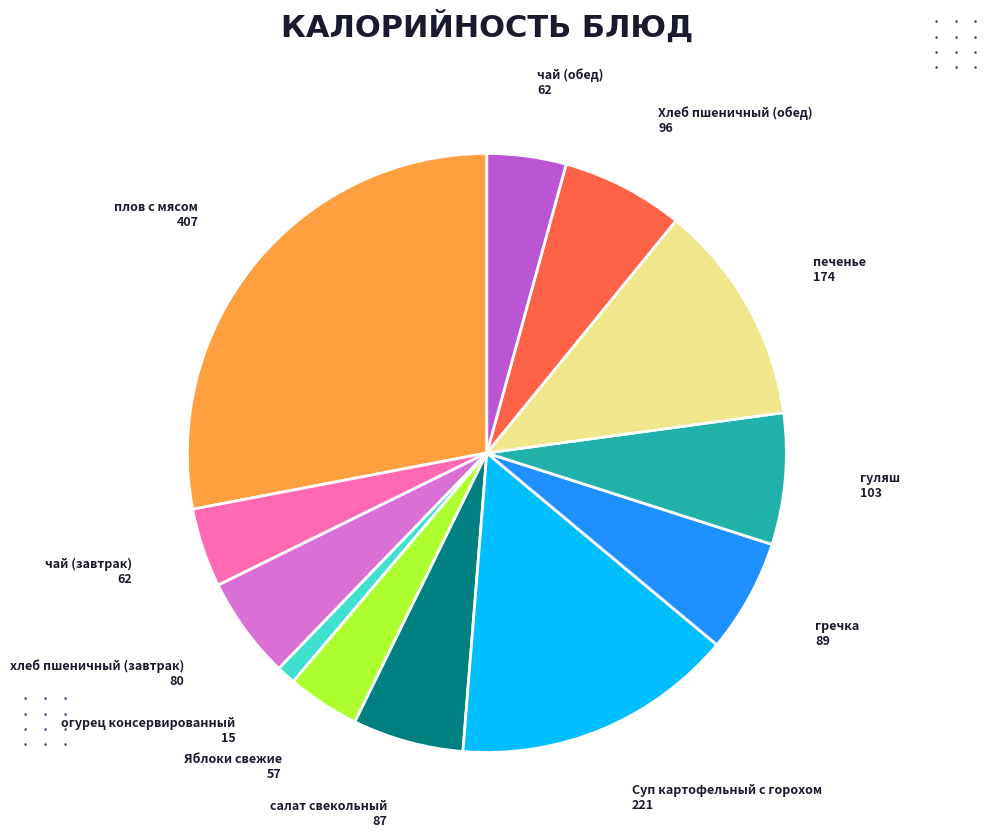

Between Хлеб пшеничный (обед) and Суп картофельный с горохом, which is larger?

Суп картофельный с горохом